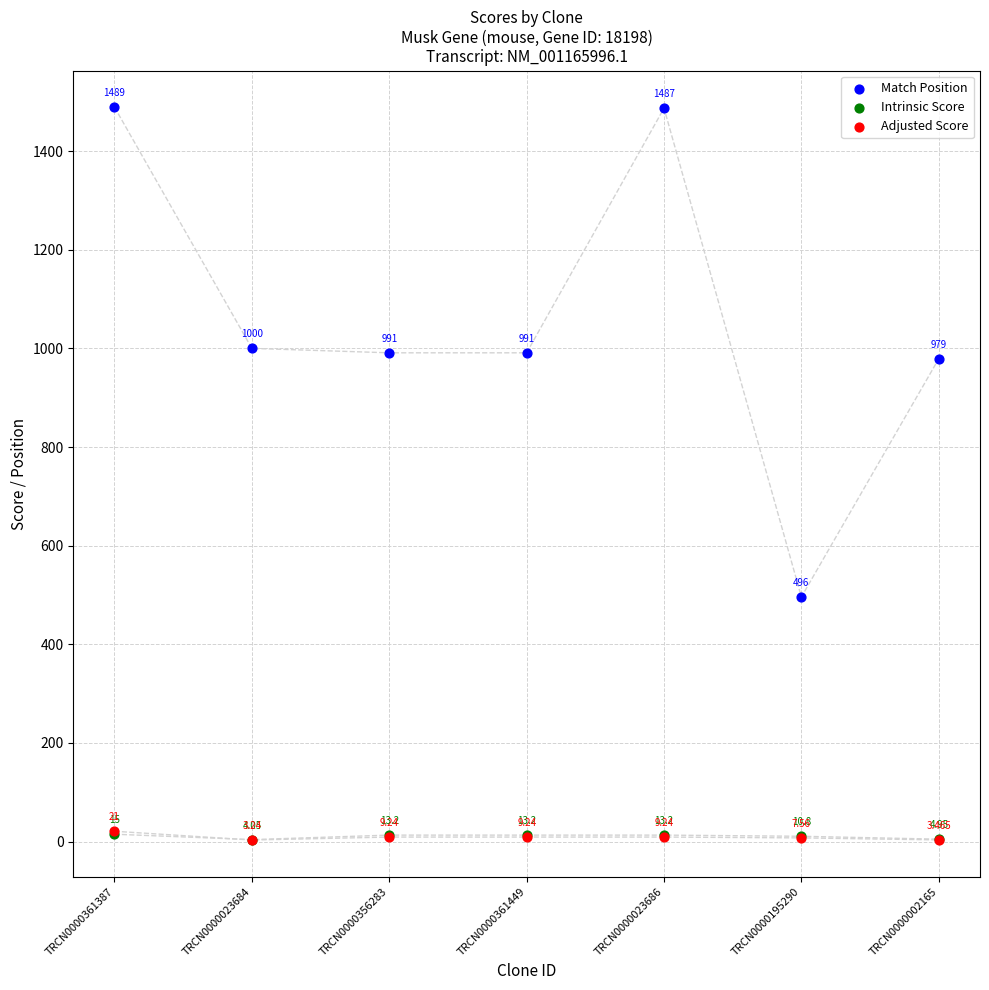

Which series has the largest Y range (max minus min)?

Match Position